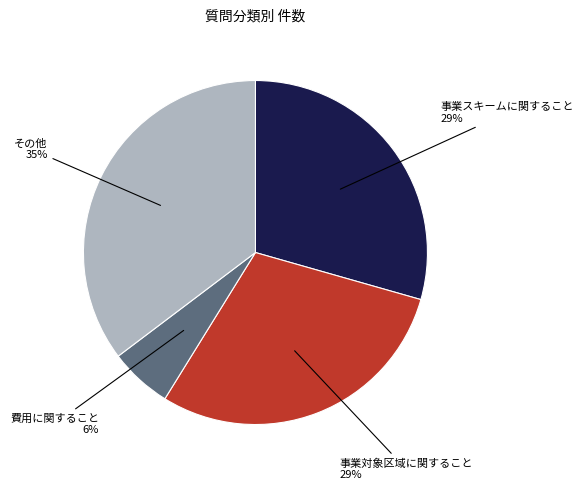

Does any single category account for the majority?

No